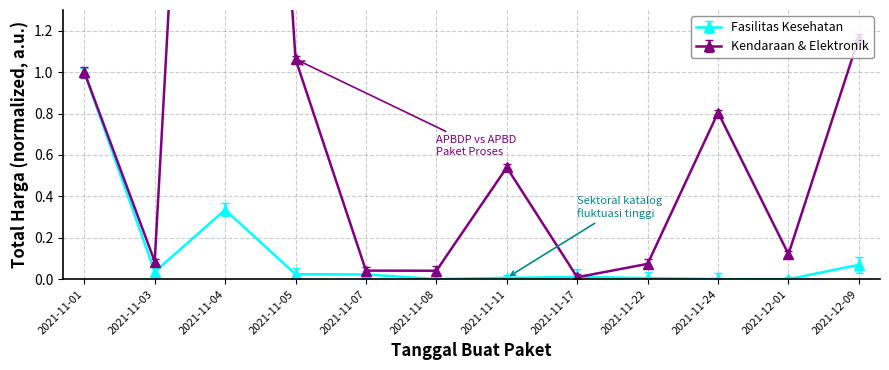

Does the chart have visible grid lines?

Yes